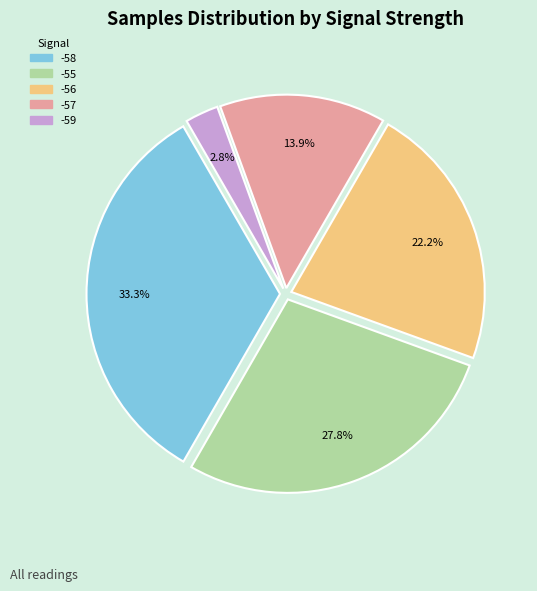

Is there any slice that represents more than half of the pie?

No